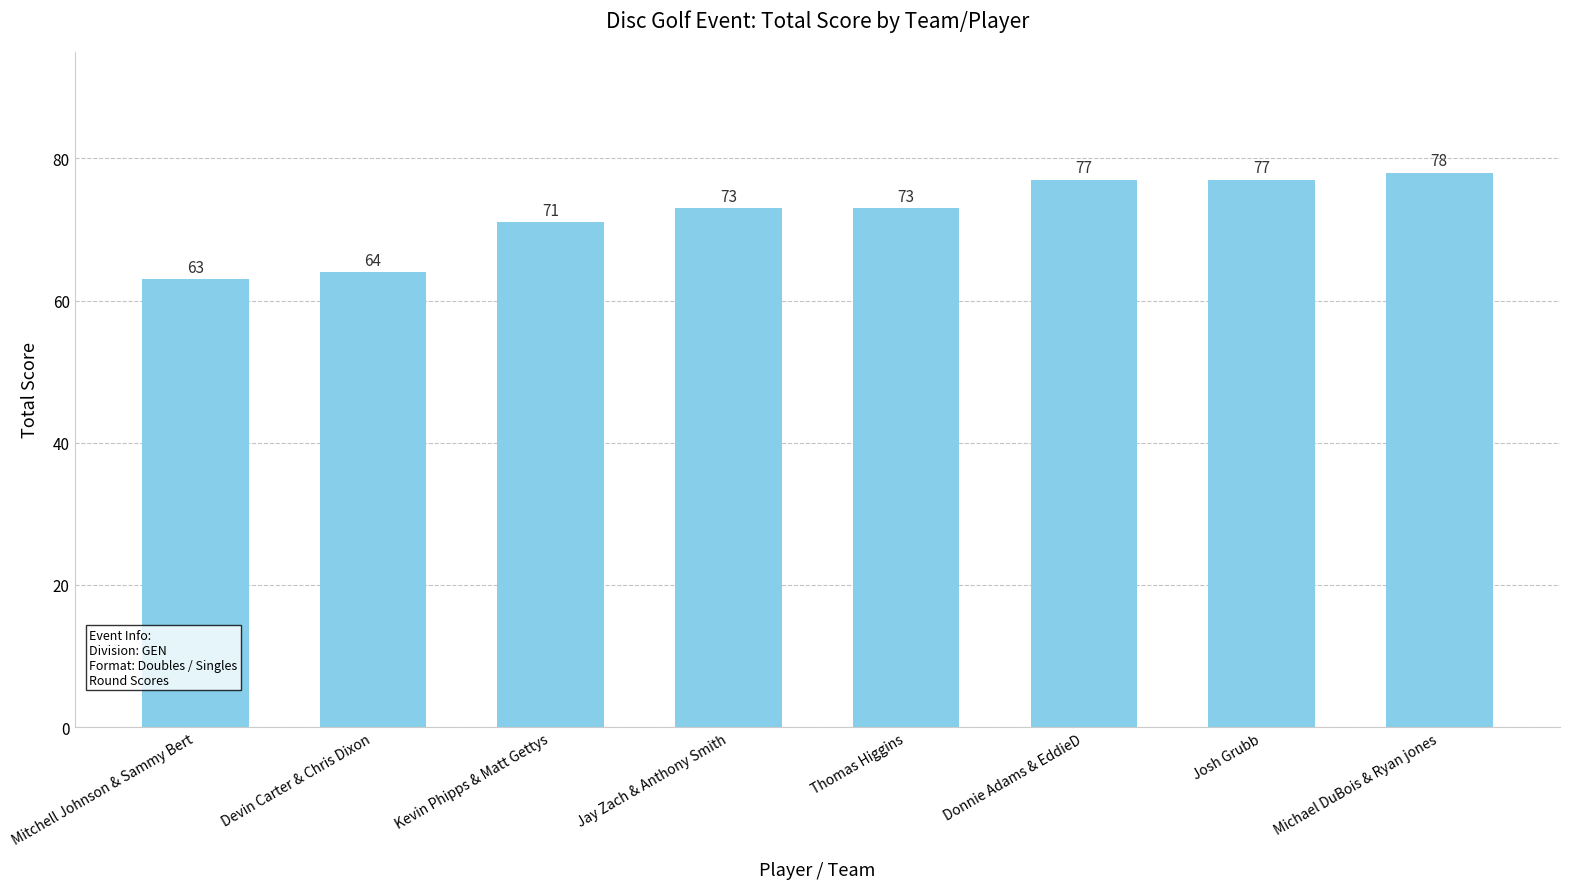

What is the difference between the values at Jay Zach & Anthony Smith and Devin Carter & Chris Dixon?

9